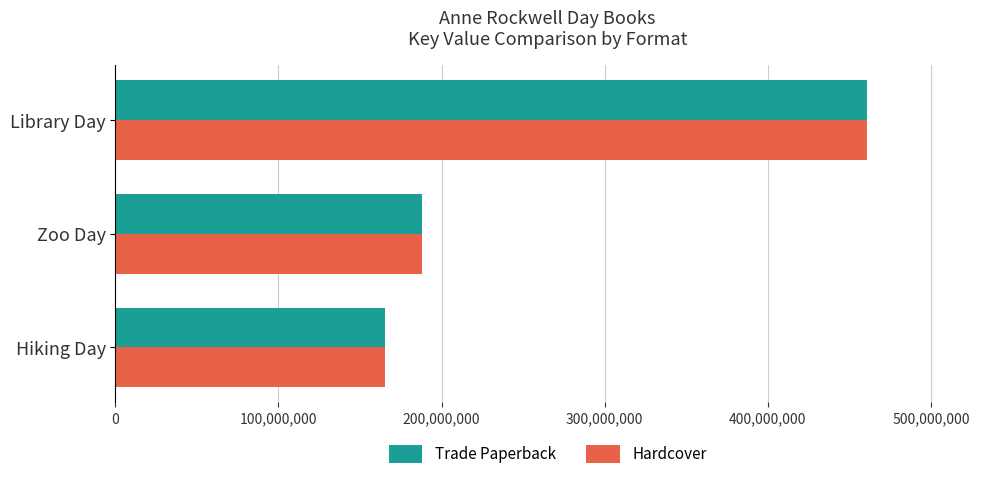

What is the smallest value displayed?

165553374